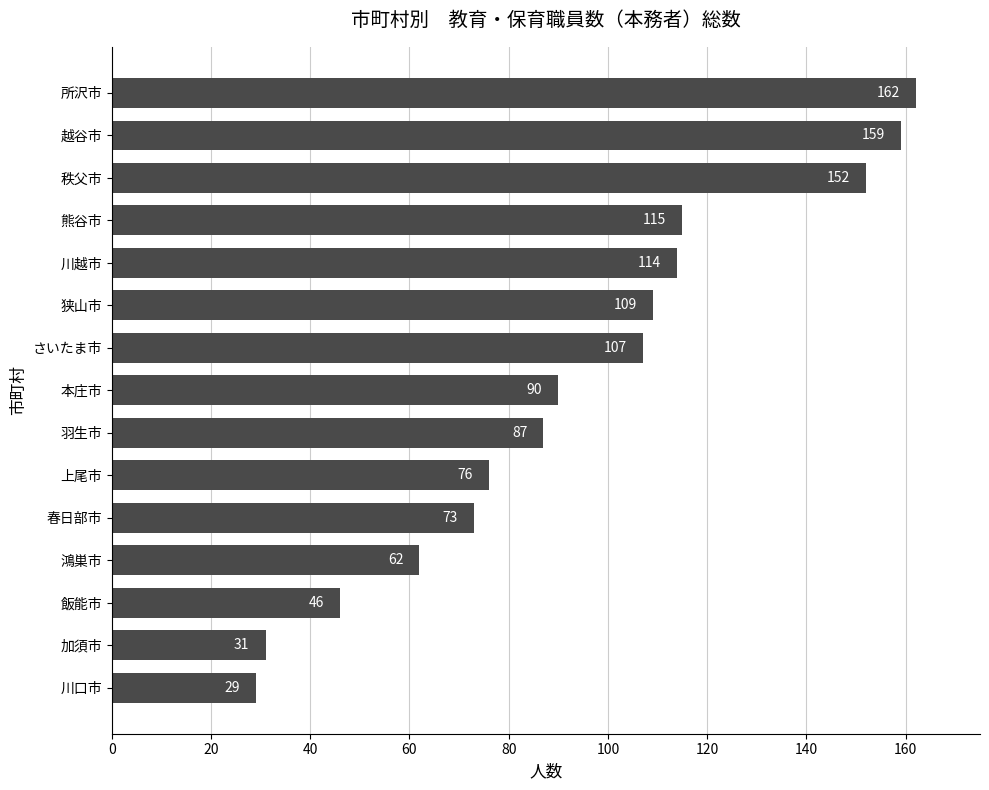

What is the approximate value at 熊谷市, to the nearest 10?

120